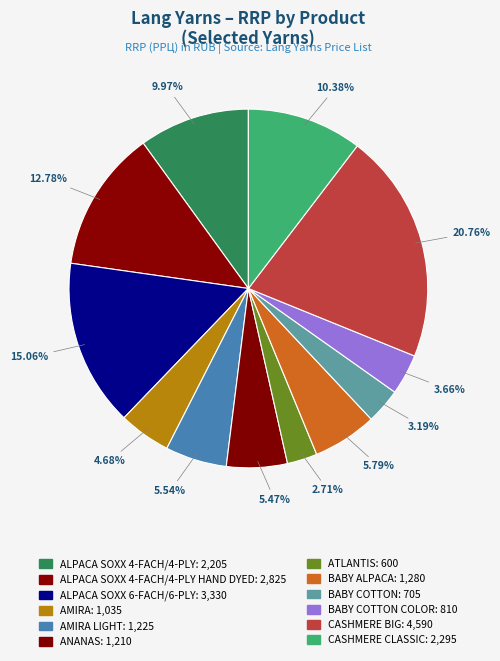

How many slices are in this pie chart?

12